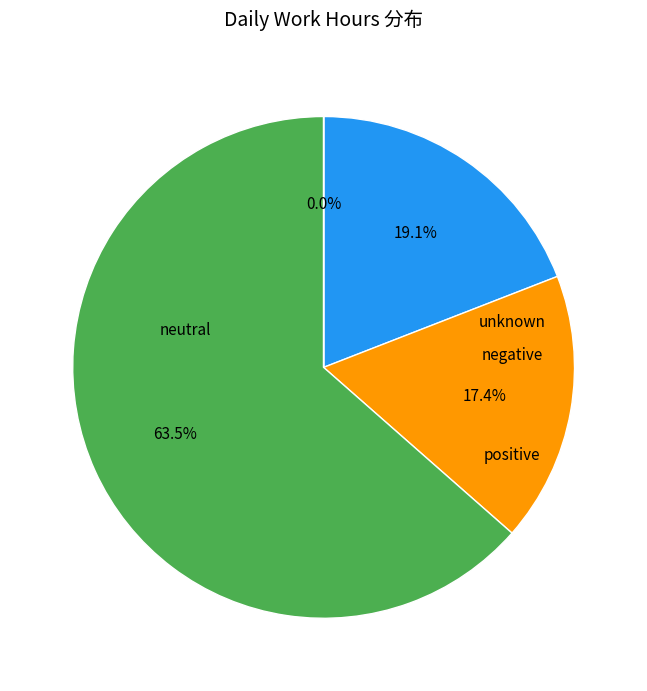

To the nearest percent, what is the average slice percentage?

25%